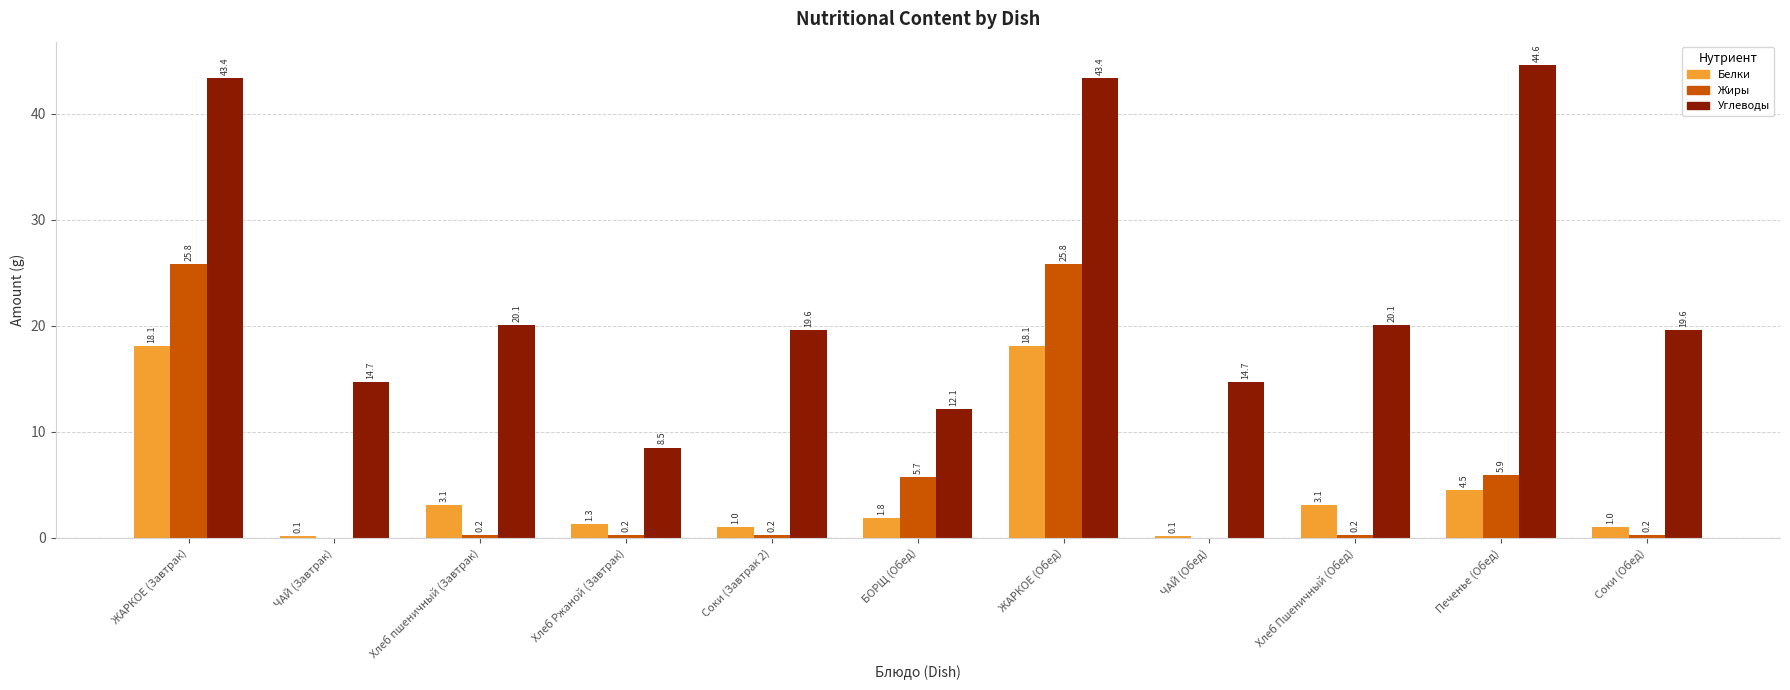

Is the value of Белки at Хлеб Ржаной (Завтрак) greater than the value of Жиры at Хлеб пшеничный (Завтрак)?

Yes